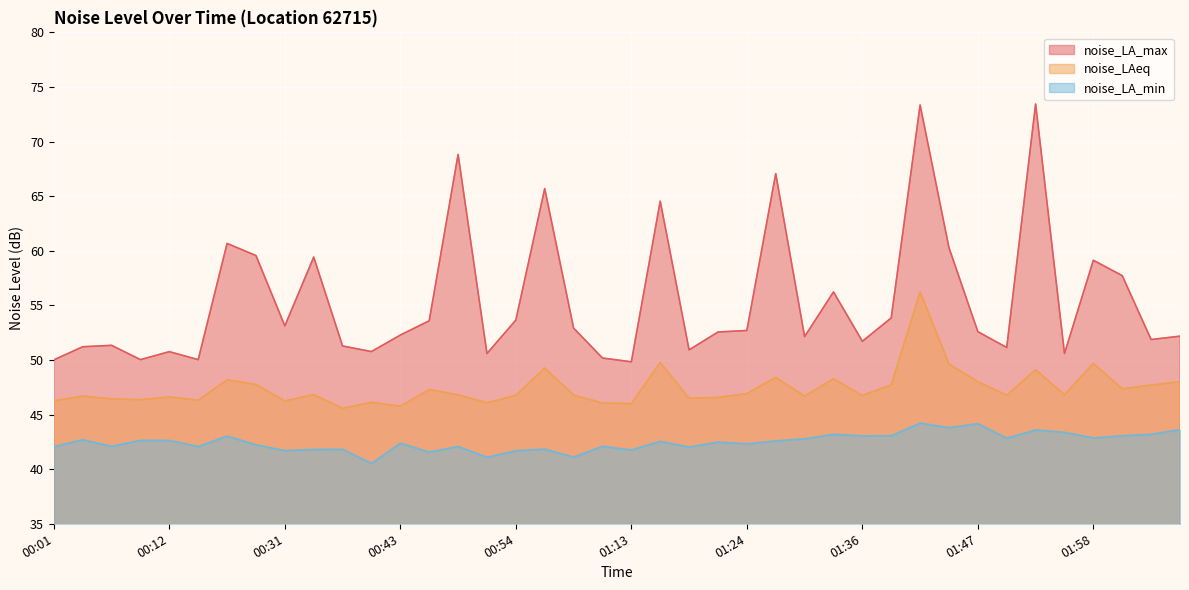

Which category has the lowest value across all series?

00:40